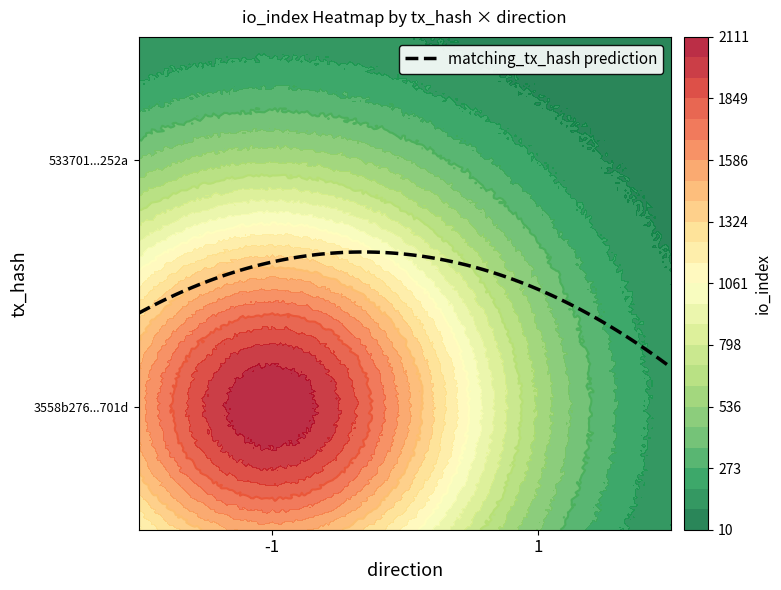

Which category has the highest value in the 533701921fa2e1c4bf4f2d8eeb4bb532a28252a series?

-1